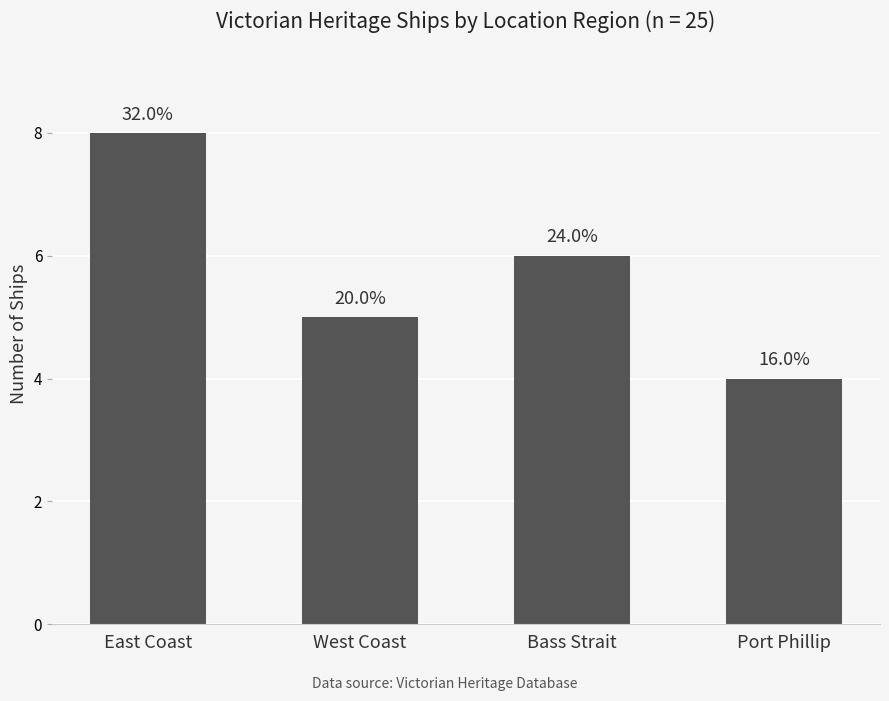

Are the bars grouped side by side (vs. stacked)?

No